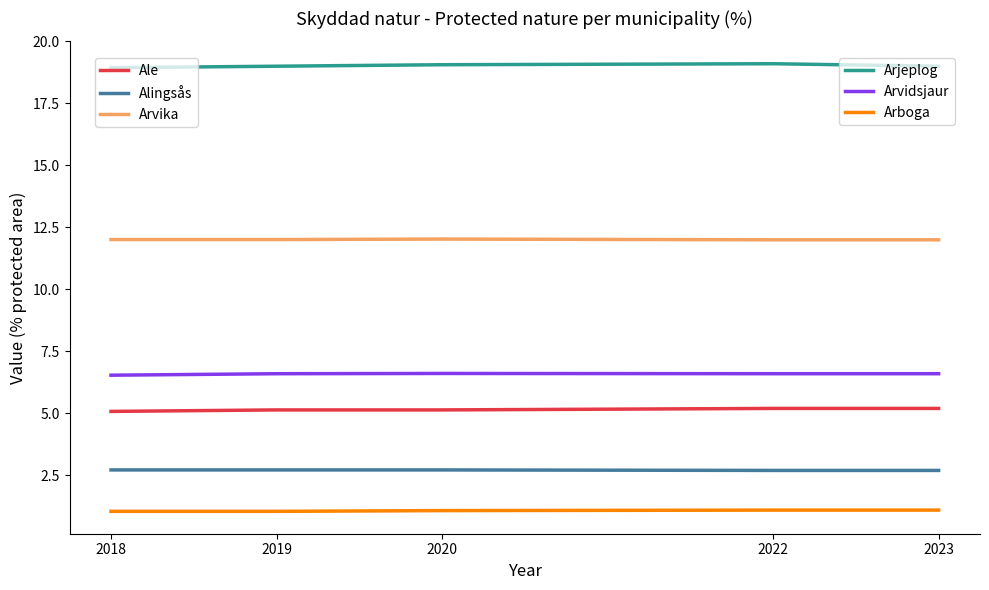

What is the difference between the highest and lowest values at 2023?

17.9